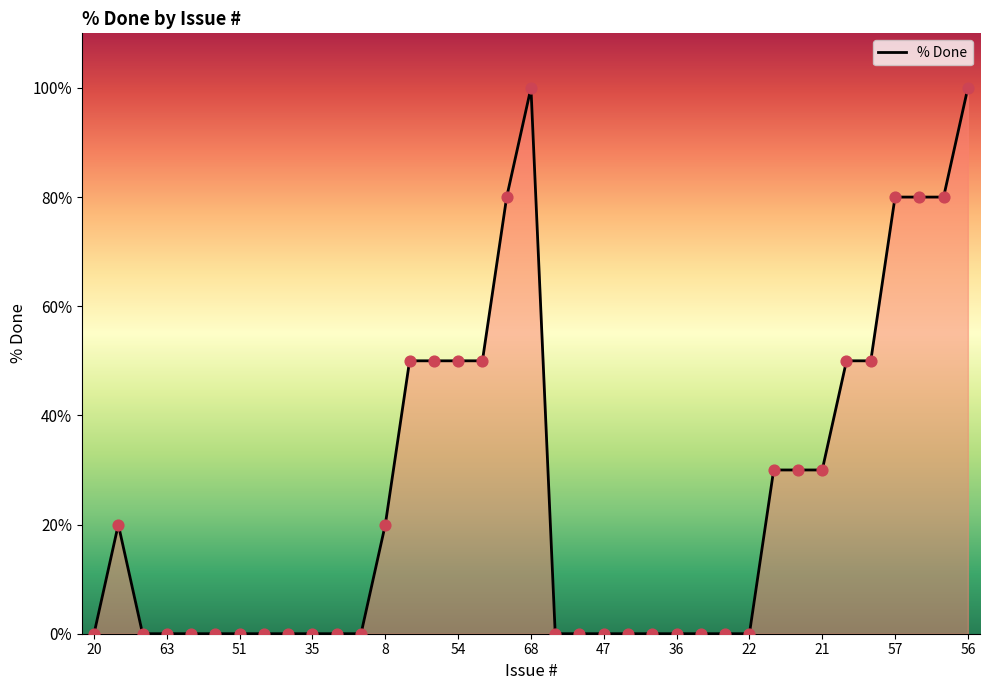

What is the maximum value shown in the chart?

100